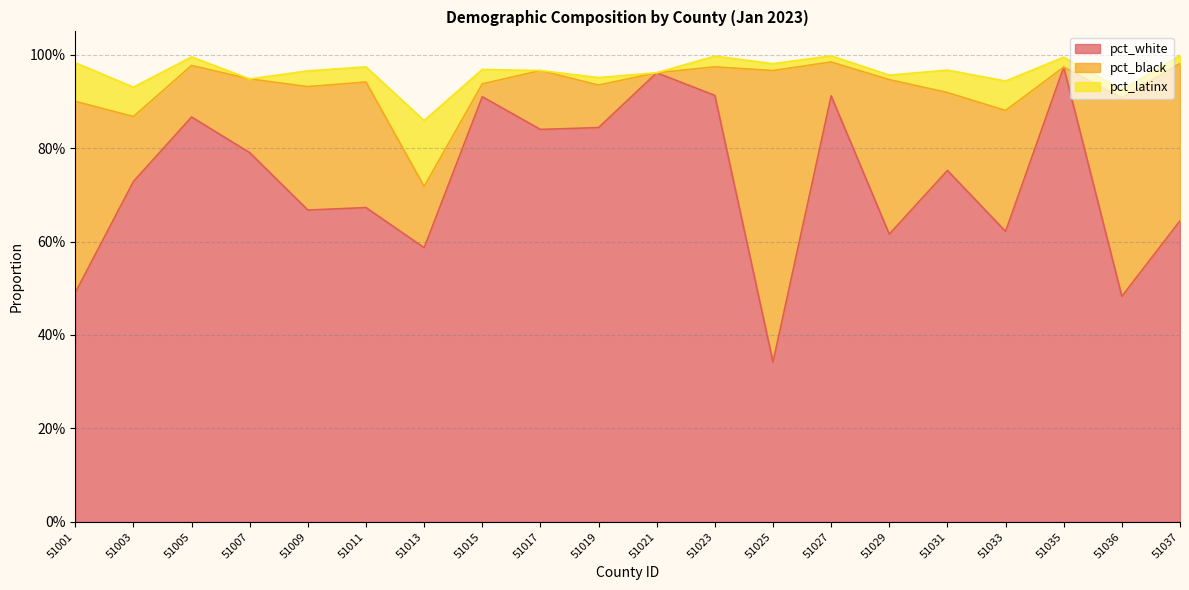

Reading right to left, list all the values displayed in this chart.

pct_white: 0.6	0.5	1.0	0.6	0.8	0.6	0.9	0.3	0.9	1.0	0.8	0.8	0.9	0.6	0.7	0.7	0.8	0.9	0.7	0.5
pct_black: 0.3	0.4	0.0	0.3	0.2	0.3	0.1	0.6	0.1	0.0	0.1	0.1	0.0	0.1	0.3	0.3	0.2	0.1	0.1	0.4
pct_latinx: 0.0	0.0	0.0	0.1	0.0	0.0	0.0	0.0	0.0	0.0	0.0	0.0	0.0	0.1	0.0	0.0	0.0	0.0	0.1	0.1